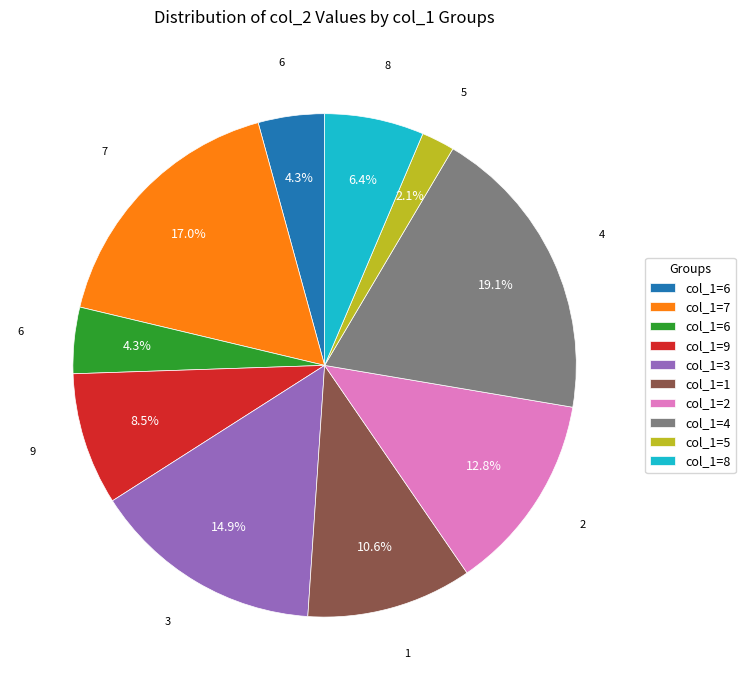

Does any single category account for the majority?

No